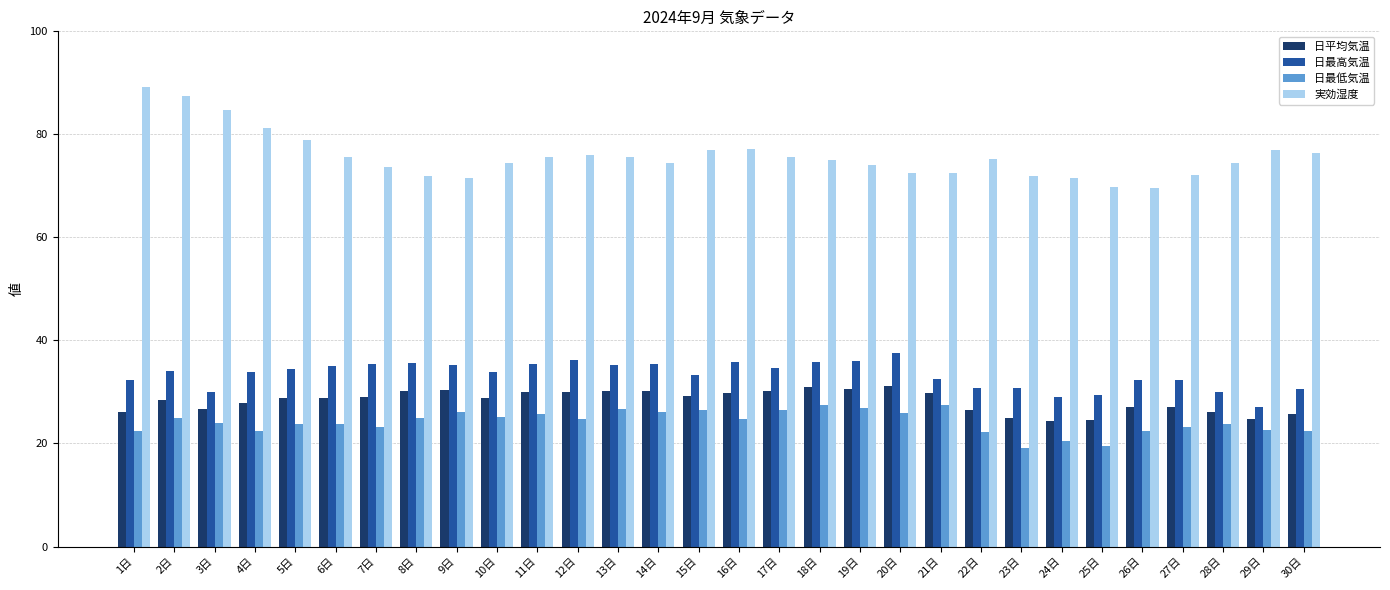

What is the smallest value displayed?

19.1